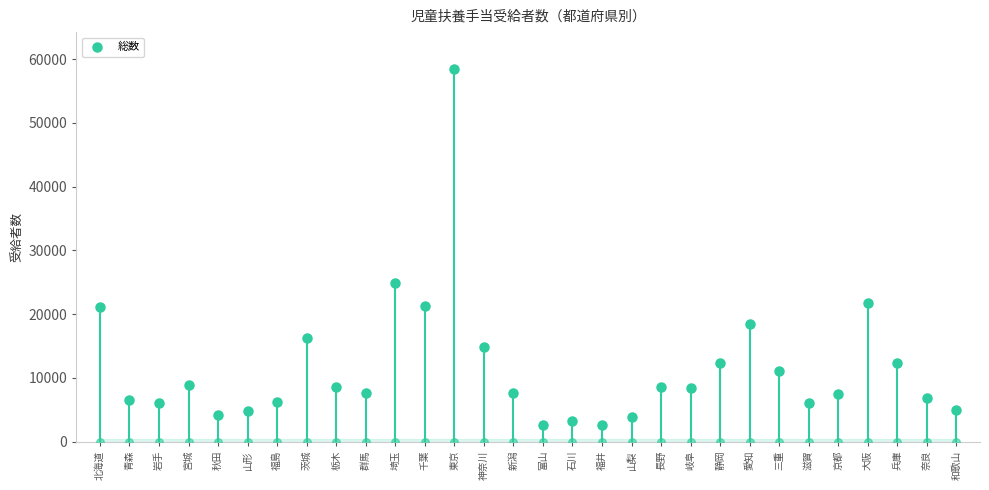

What is the ratio of the value at 富山 to the value at 京都?

0.3